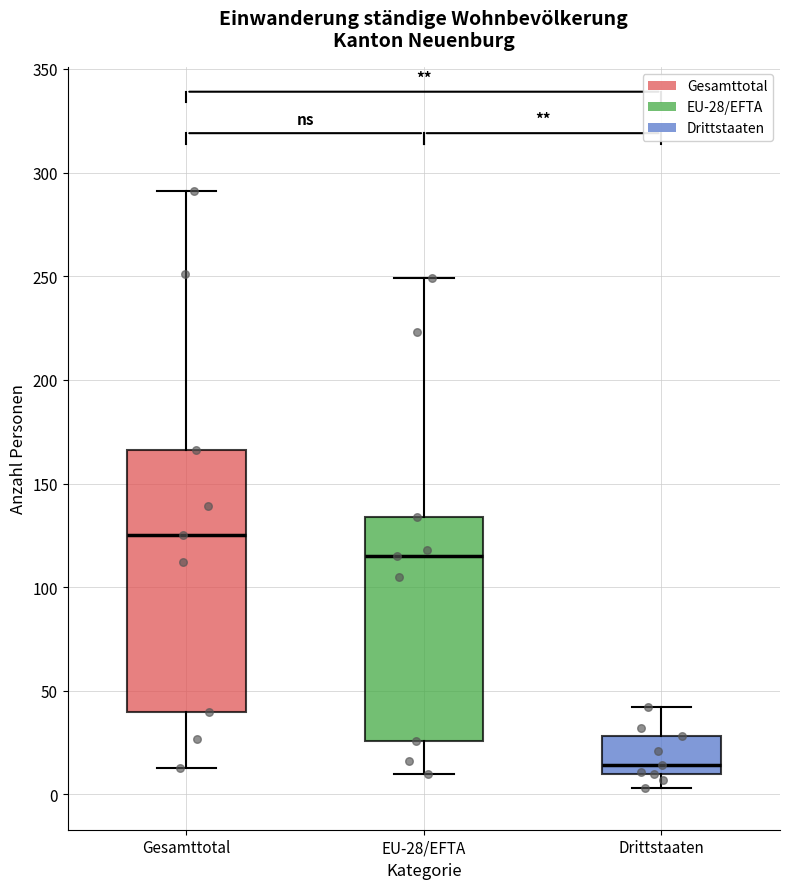

Reading left to right, transcribe this box plot: for each box, give where its median line is, the range the box spans, and where its two whiskers end, as read against the y-axis. The values are not printed on the chart, so give them approximately, as read against the axis.

Gesamttotal: median 125, box 40 to 165, whiskers 15 to 290
EU-28/EFTA: median 115, box 25 to 135, whiskers 10 to 250
Drittstaaten: median 15, box 10 to 30, whiskers 5 to 40